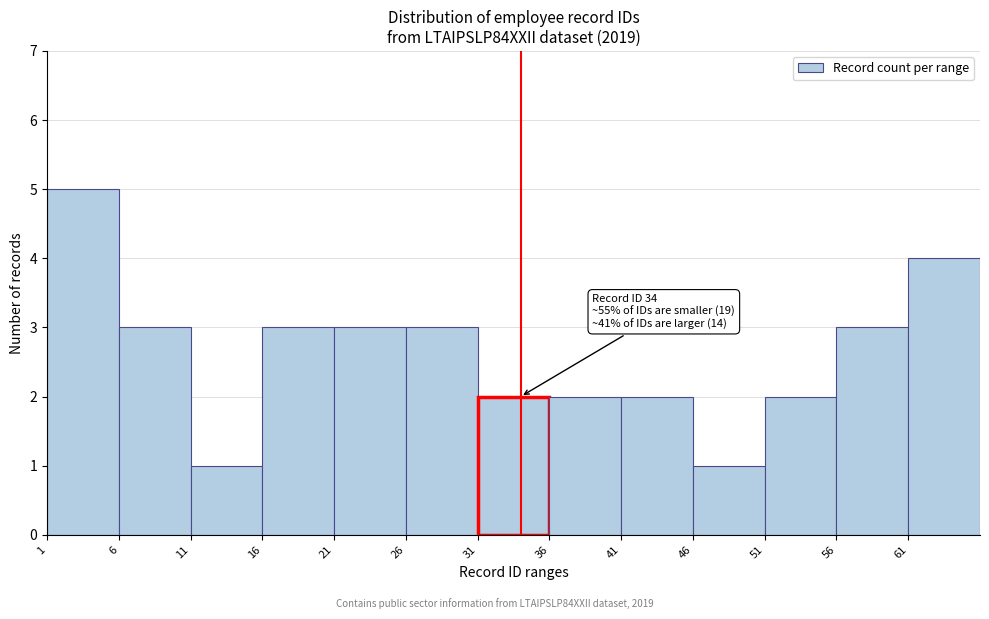

Over which range of the x-axis is the bar tallest?

1 to 6